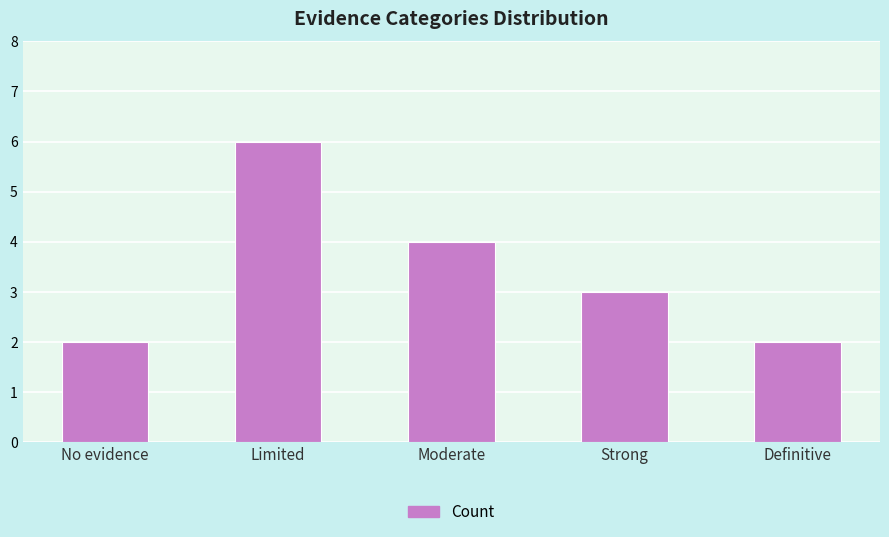

What is the value of the 4th bar from the left?

3